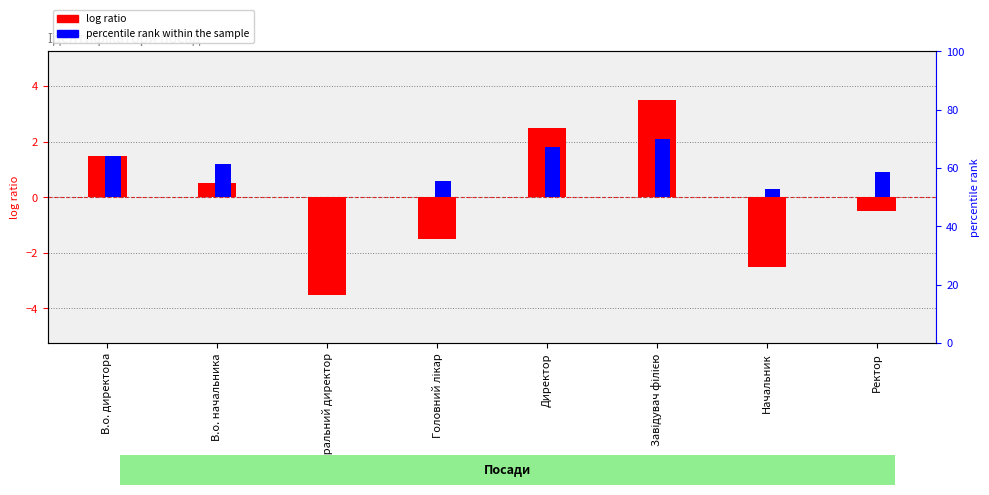

What is the difference between the second highest and second lowest values in the log ratio series?

5.0